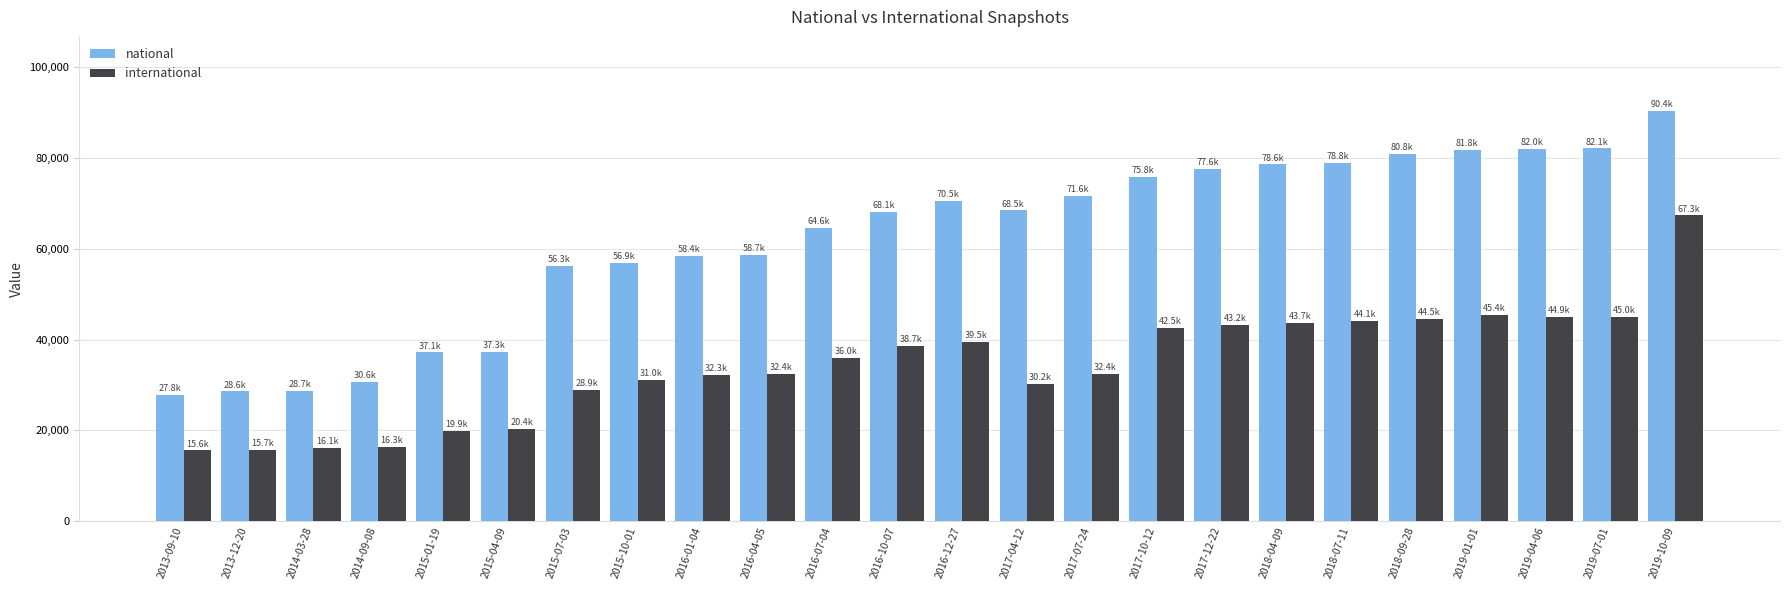

Rank the series by their maximum value, from lowest to highest.

international, national